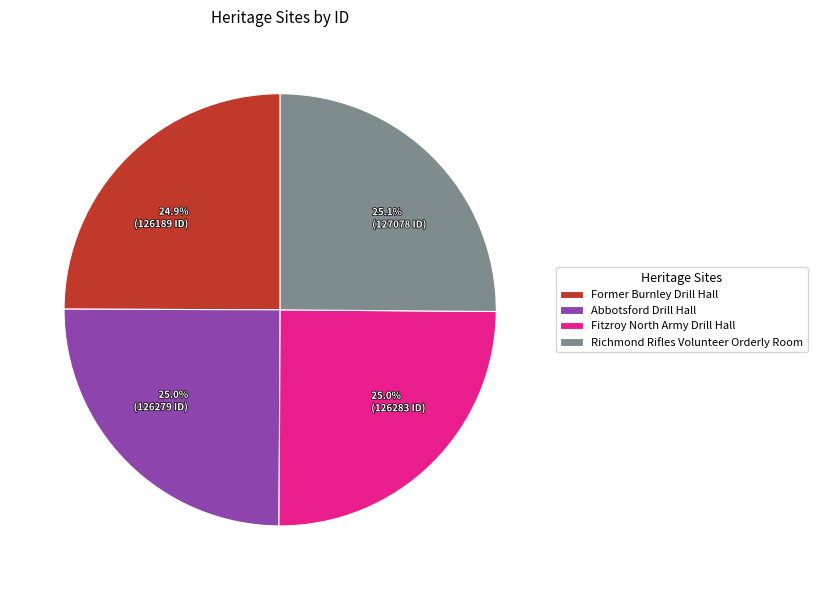

To the nearest percent, what portion does Abbotsford Drill Hall represent?

25%